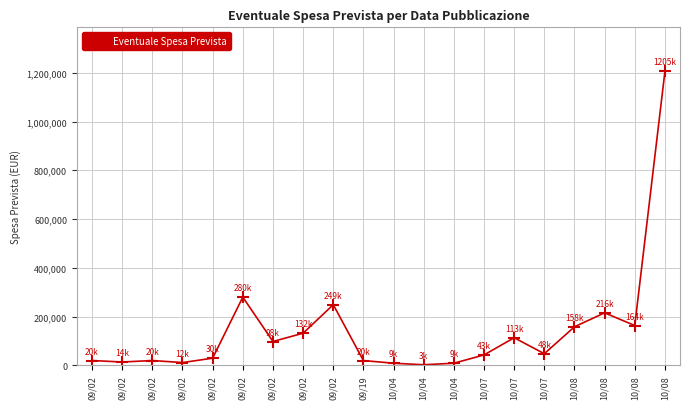

At which category does the chart reach its minimum across all series?

10/04